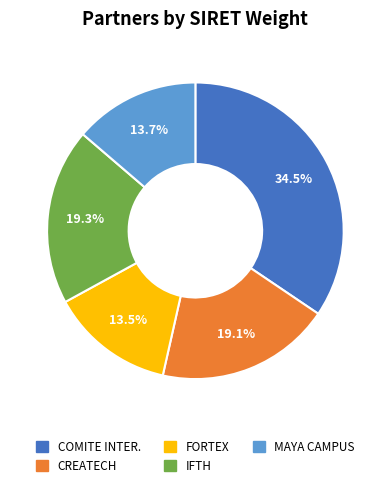

Is there any slice that represents more than half of the pie?

No